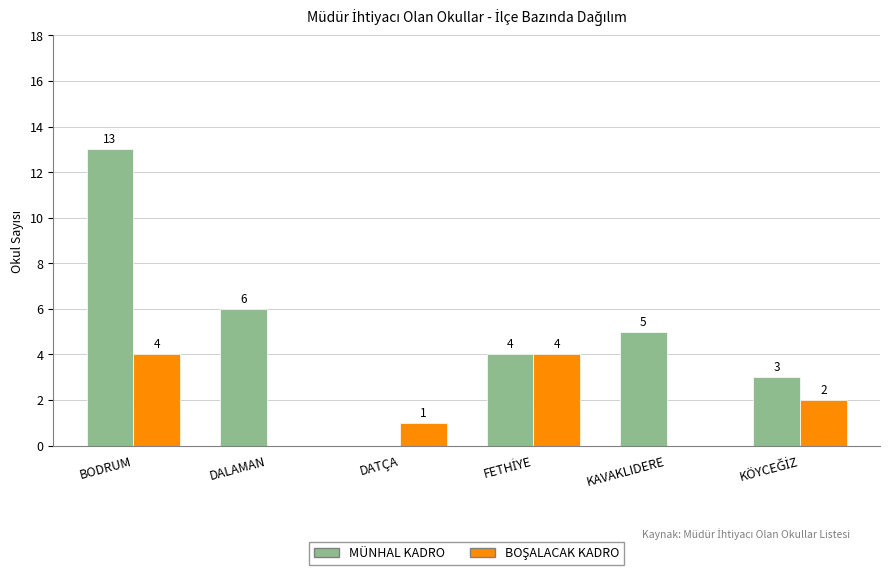

Which label corresponds to the largest value in the chart?

BODRUM